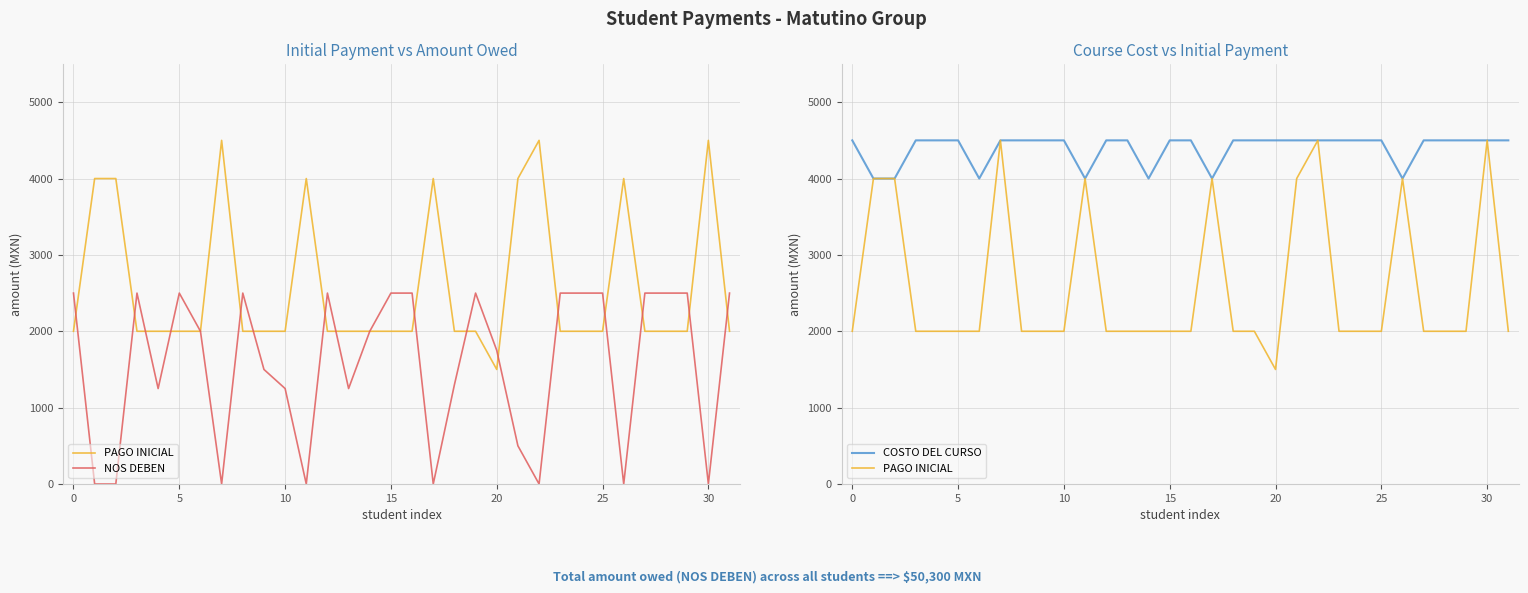

Which label corresponds to the largest value in the chart?

30